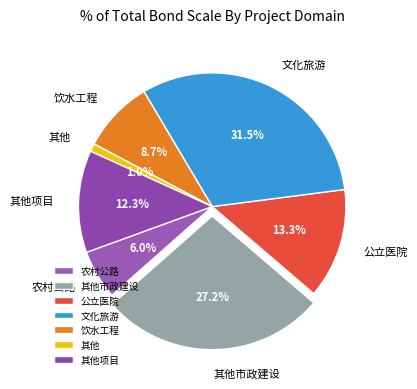

How many segments does this pie chart have?

7